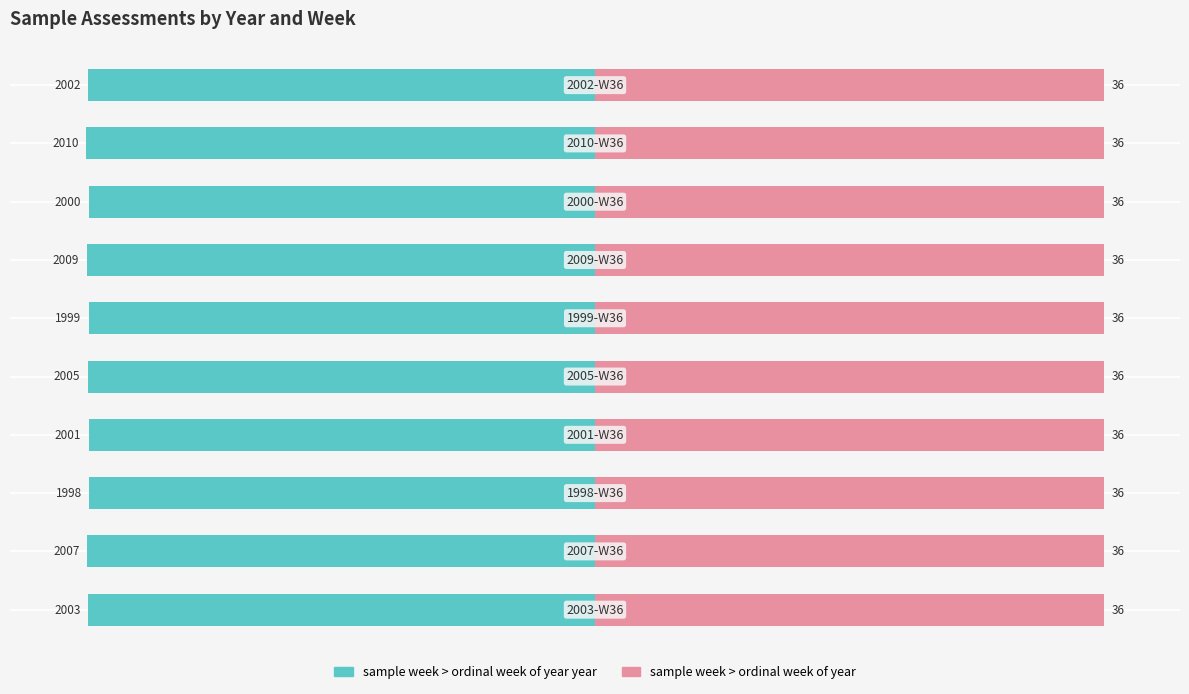

Between 2 and 7, which series saw the biggest shift?

sample week > ordinal week of year year